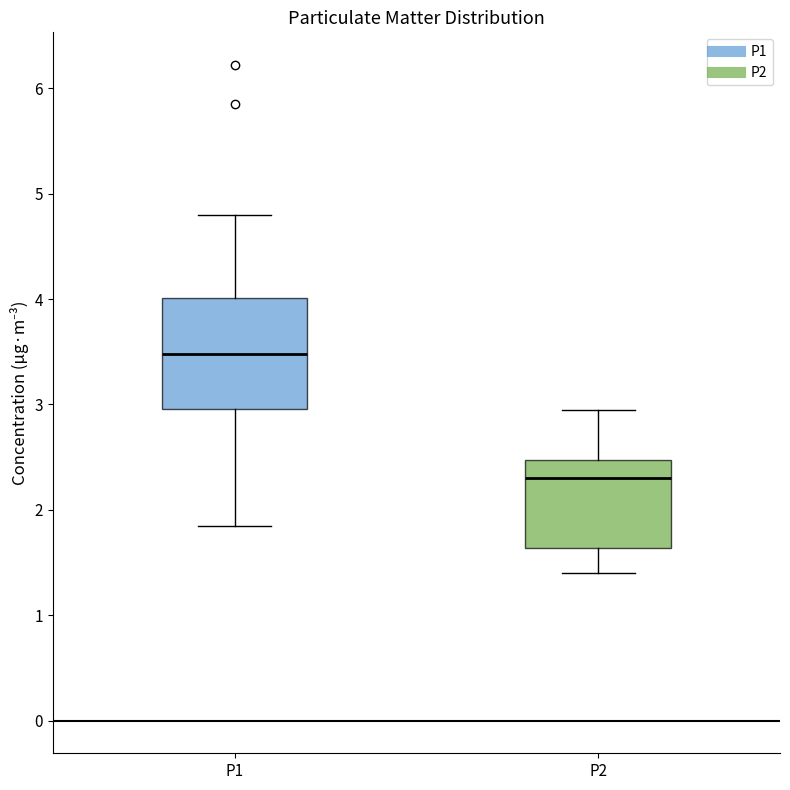

Reading left to right, read every box against the y-axis: the position of its median line, the range the box covers, and the ends of its whiskers. The values are not printed on the chart, so give them approximately, as read against the axis.

P1: median 3.5, box 3.0 to 4.0, whiskers 1.9 to 4.8
P2: median 2.3, box 1.6 to 2.5, whiskers 1.4 to 3.0